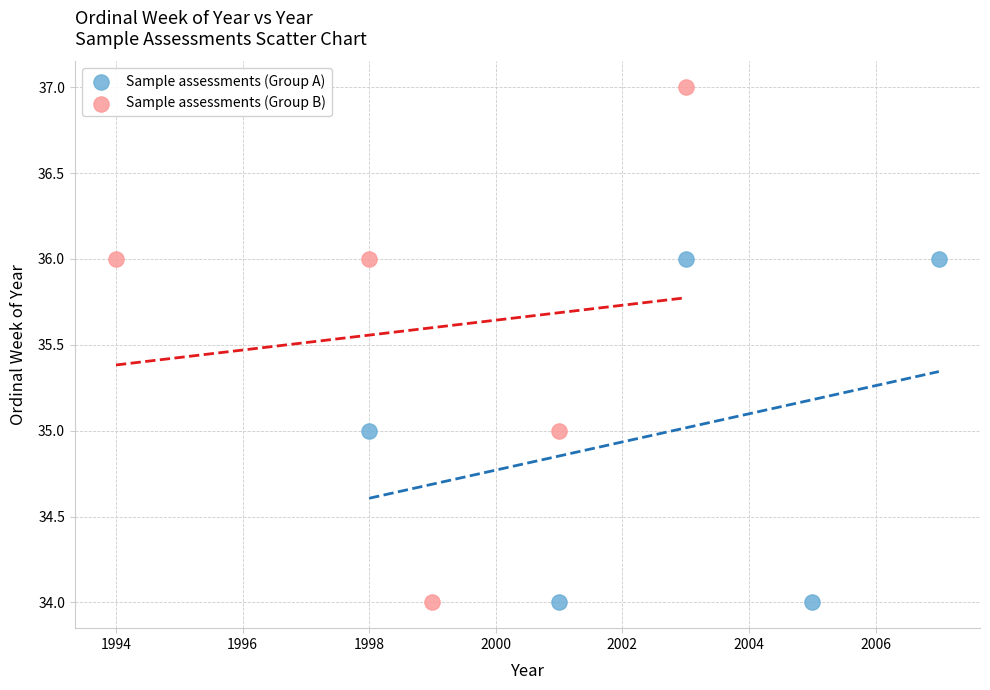

Which series reaches the maximum Y coordinate?

Sample assessments (Group B)